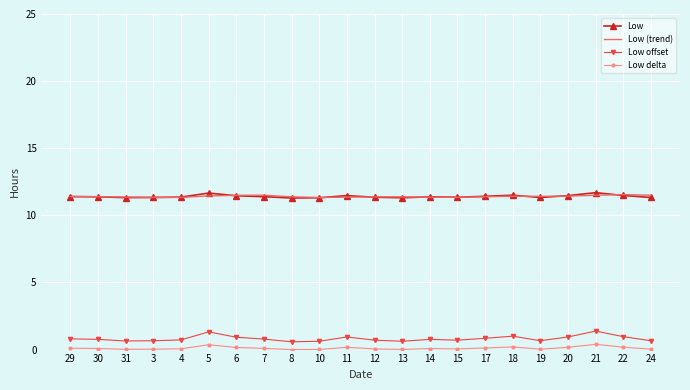

What is the maximum value for Low?

11.7